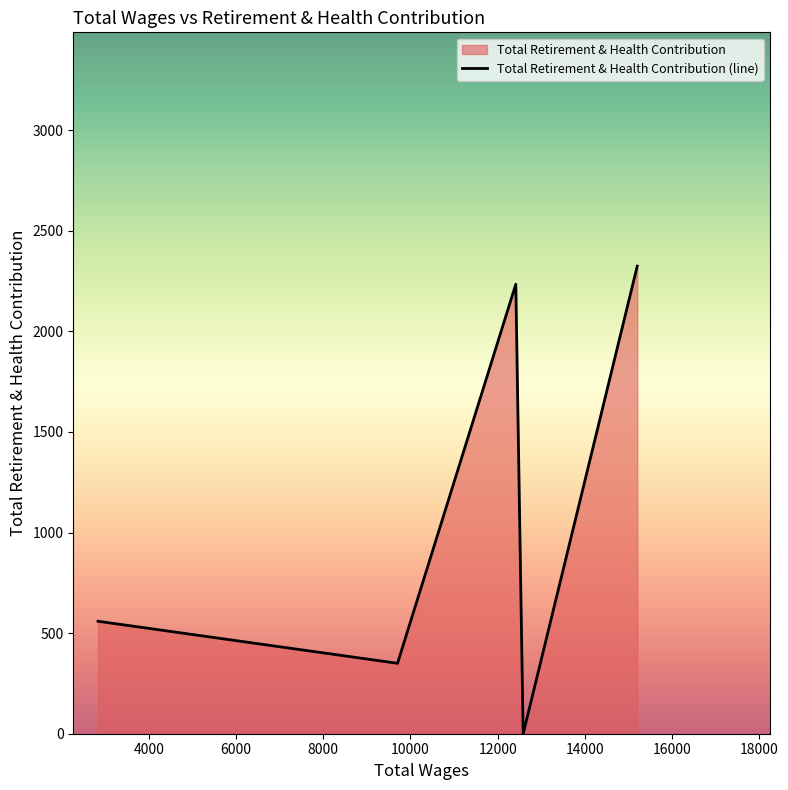

Which category has the highest value across all series?

15198.0